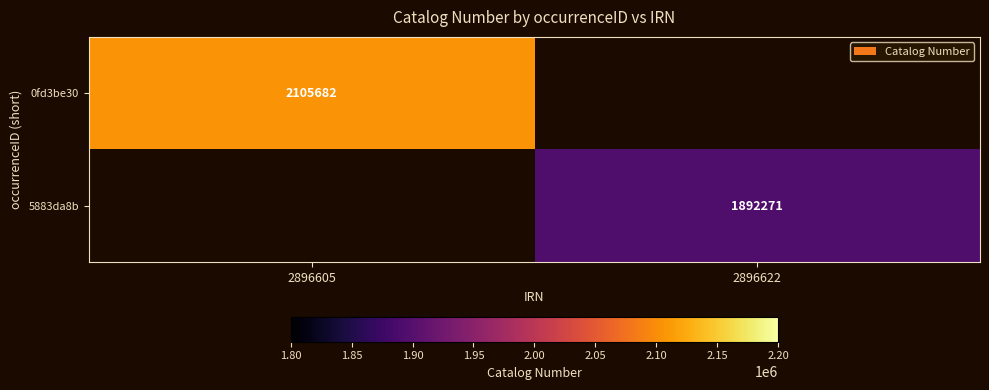

True or false: 0fd3be30 has a value of 3049386 at 2896605.

False